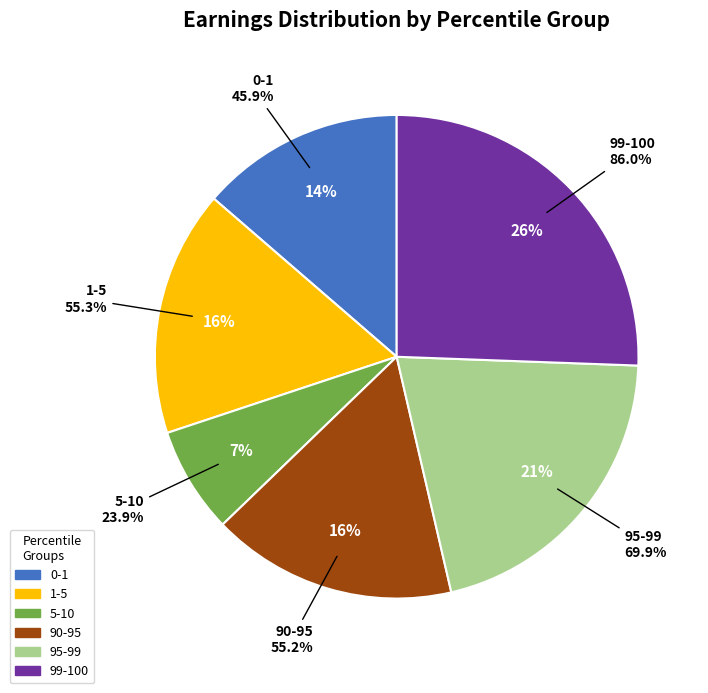

True or false: 95-99 accounts for 16% of the total.

False